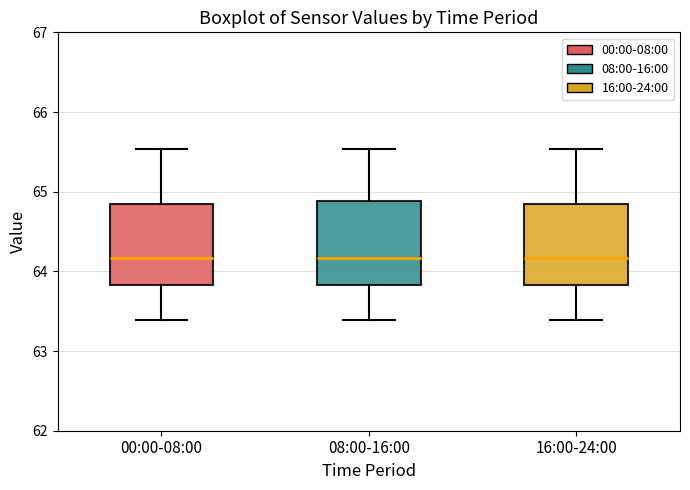

Where does the lower whisker of the box for 00:00-08:00 end on the y-axis? The values are not printed on the chart, so give them approximately, as read against the axis.

63.4